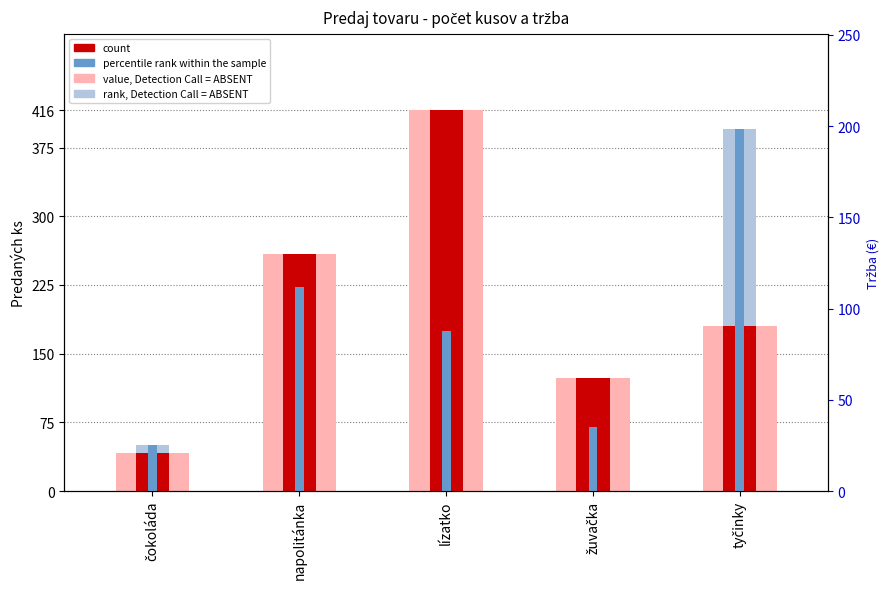

What is the sum of the count values at lízatko and tyčinky?

596.0